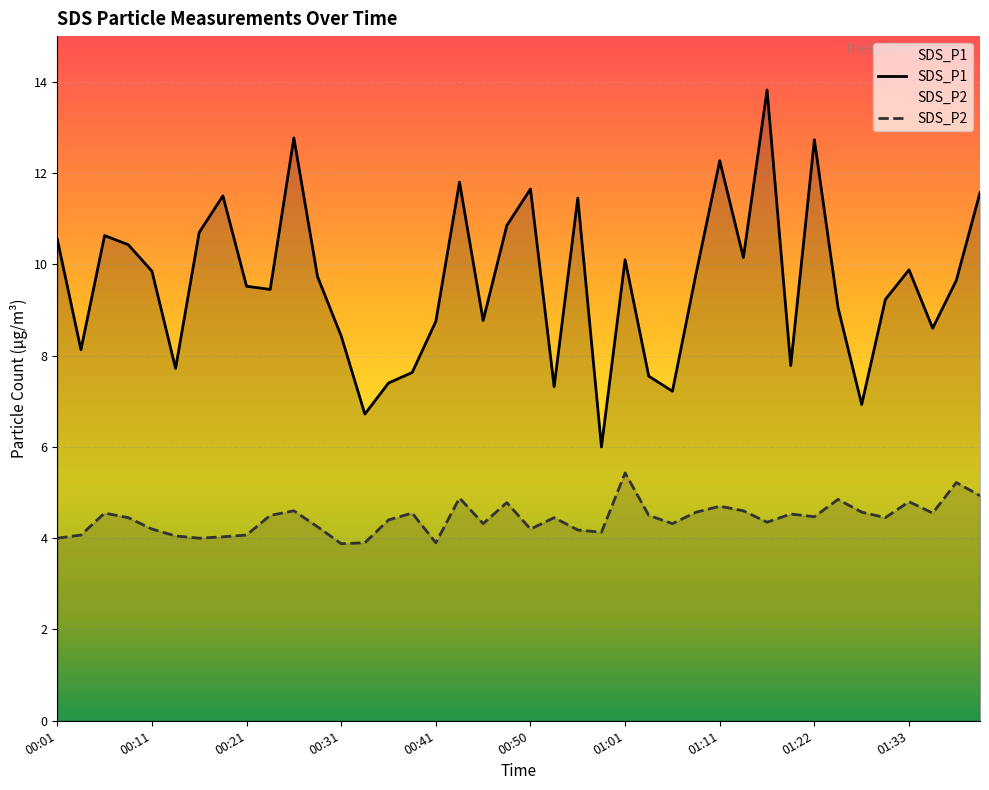

Which series has the largest total across all categories?

SDS_P1